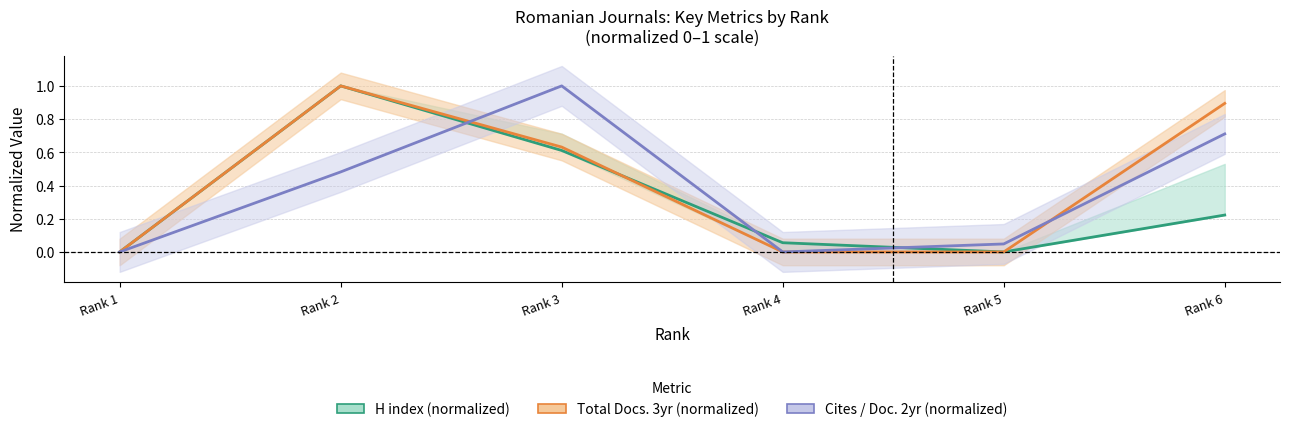

Is the value of H index (normalized) at Rank 1 greater than the value of Total Docs. 3yr (normalized) at Rank 4?

No